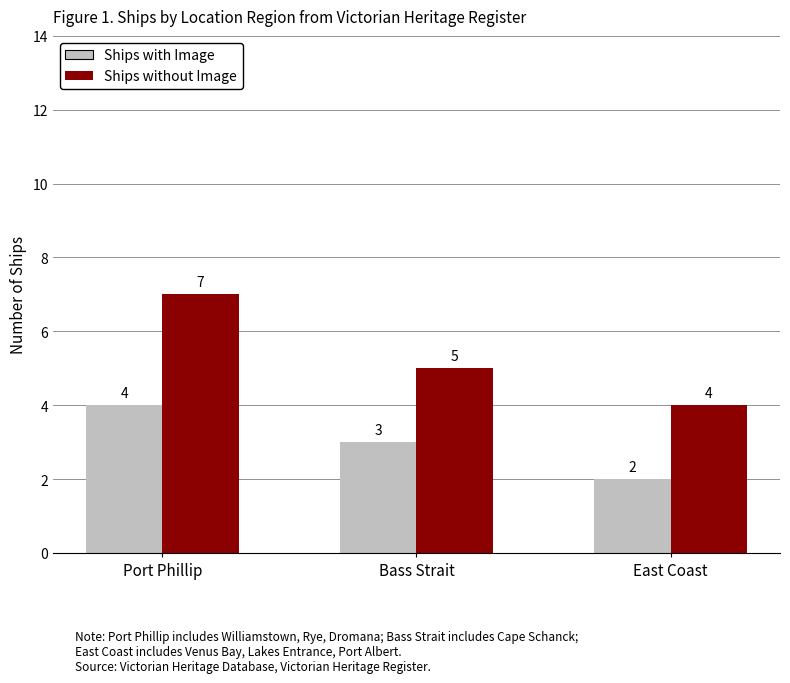

What is the total value across all series at Port Phillip?

11